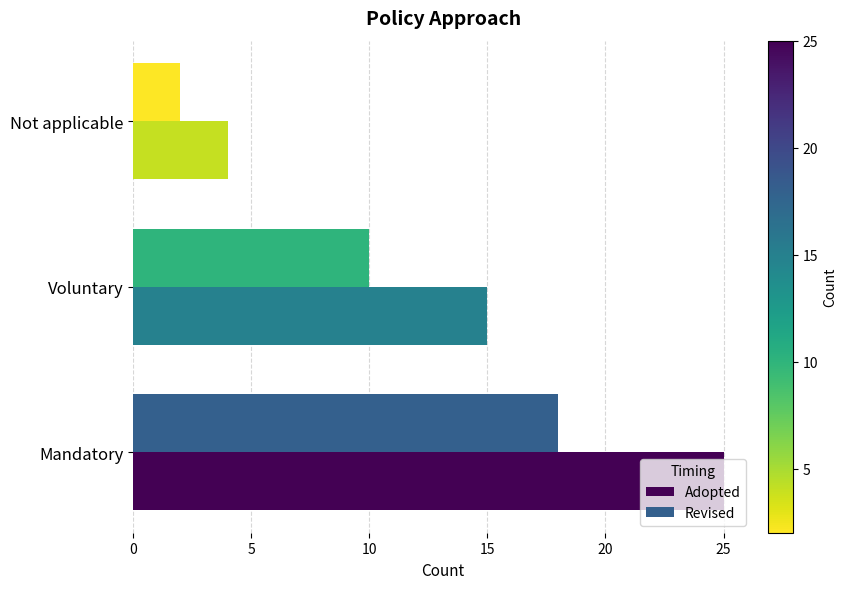

How many values in the Adopted series are below 15?

1